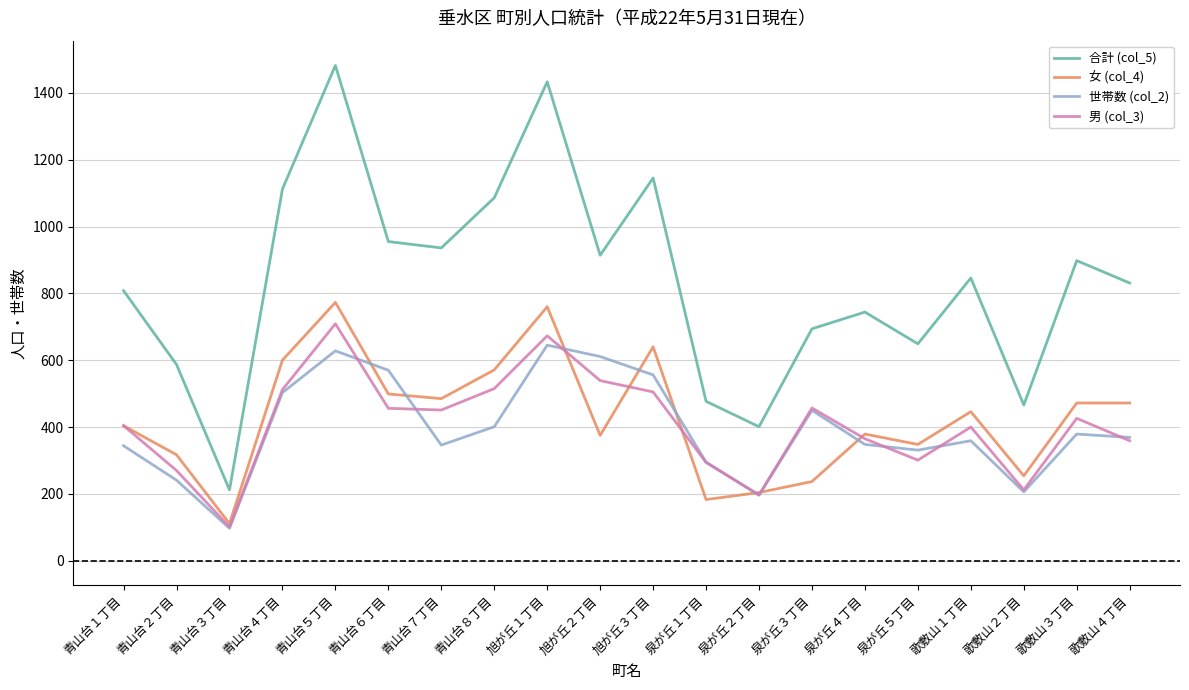

Is it true that 男 (col_3) equals 757 at 旭が丘３丁目?

False